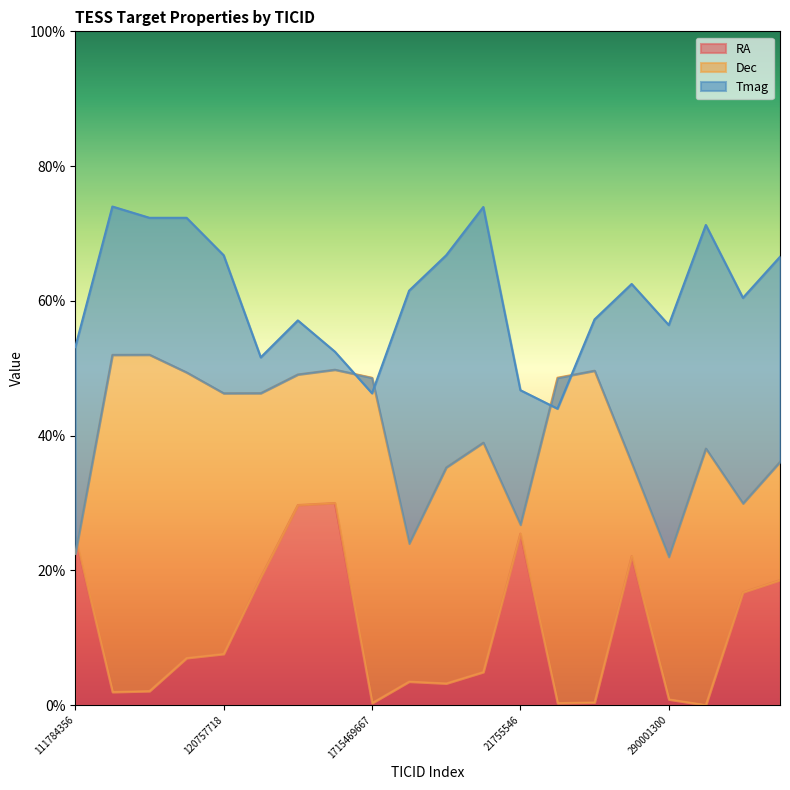

What is the difference between the highest and lowest values at 122220263?

32.6